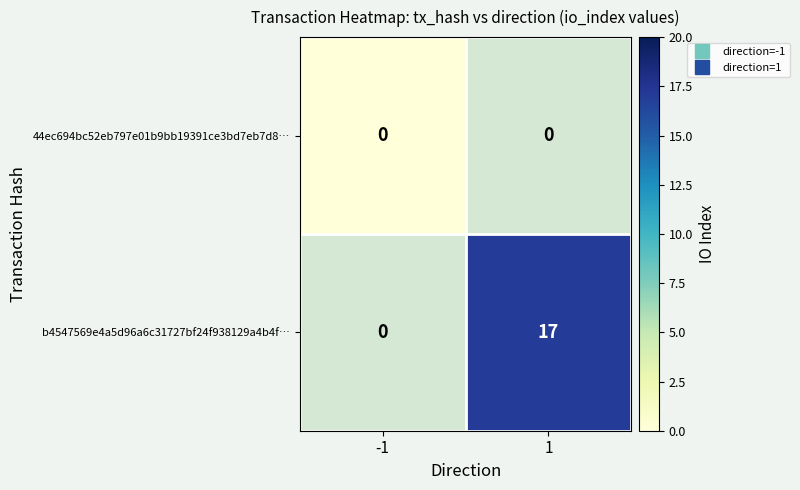

At which category does the chart reach its peak across all series?

1